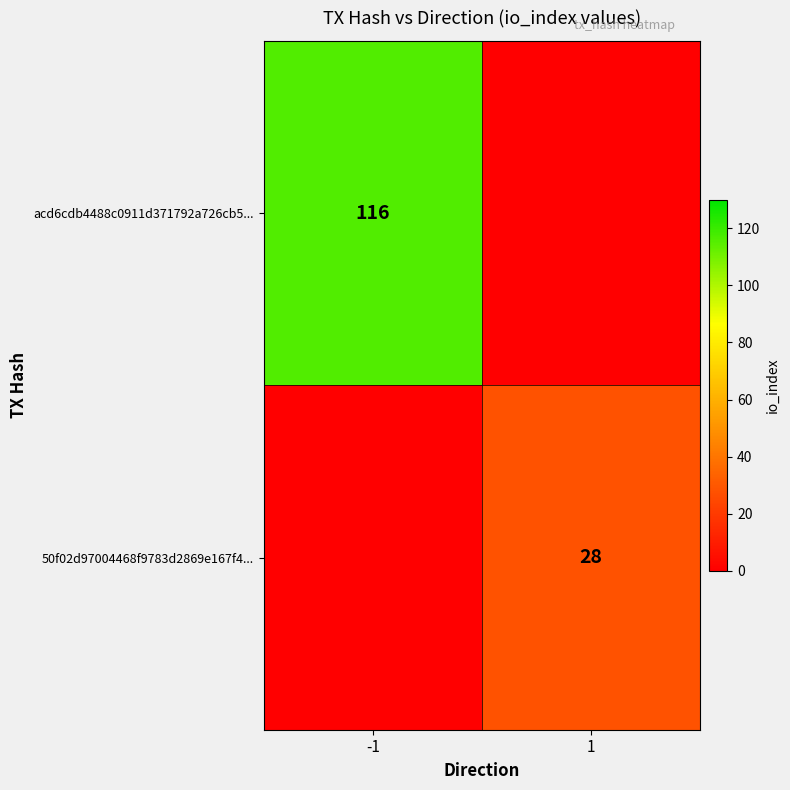

Is it true that acd6cdb4488c0911d371792a726cb5... equals 116 at -1?

True